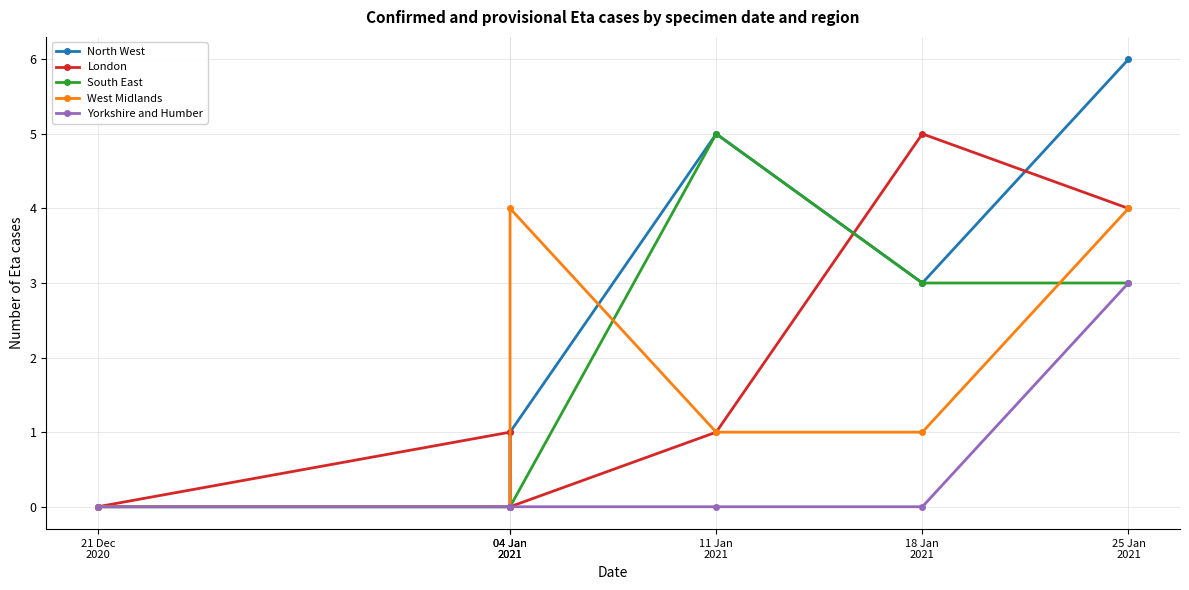

Reading left to right, list all the values displayed in this chart.

North West: 0	0	1	5	3	6
London: 0	1	0	1	5	4
South East: 0	0	0	5	3	3
West Midlands: 0	0	4	1	1	4
Yorkshire and Humber: 0	0	0	0	0	3